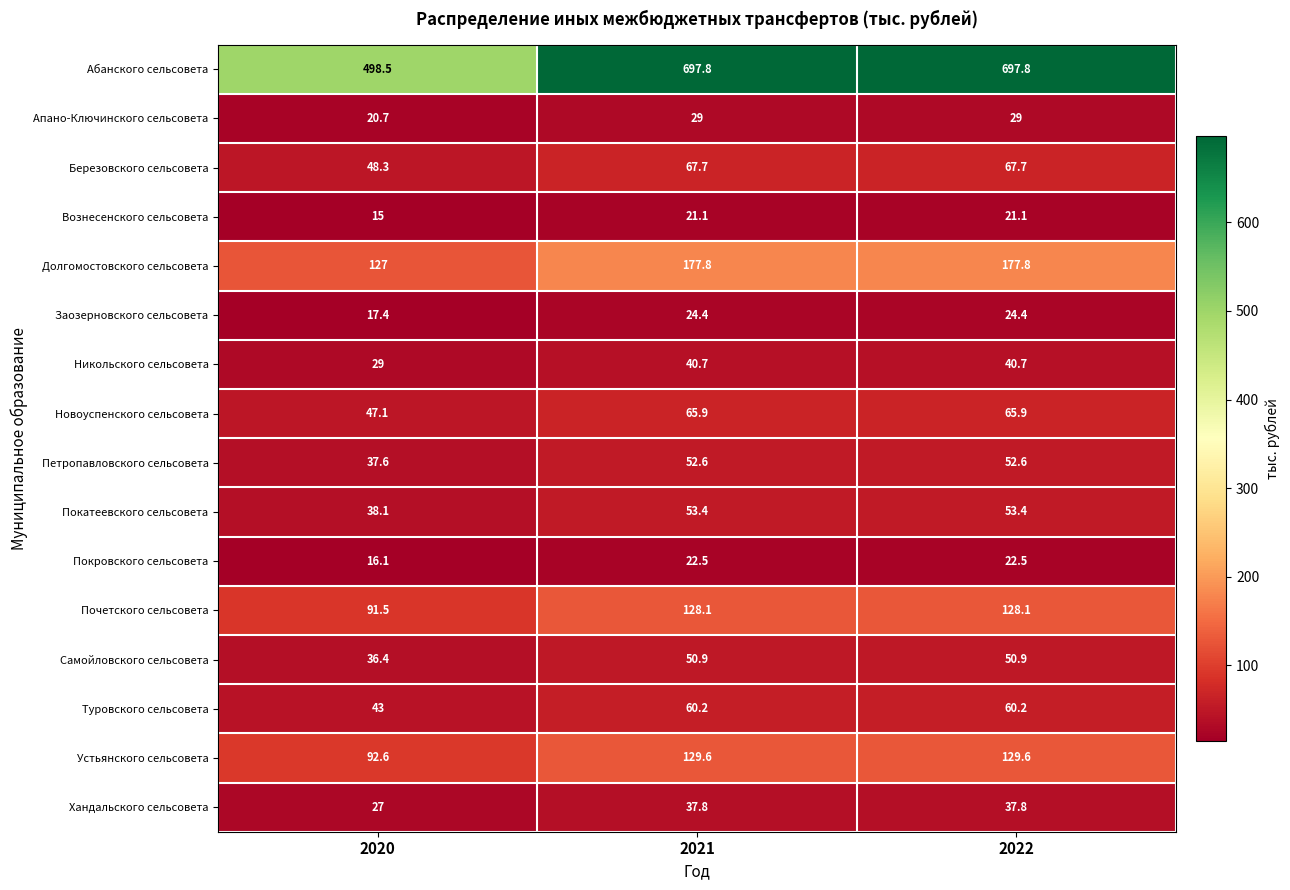

At which label is Новоуспенского сельсовета closest to 56?

2020